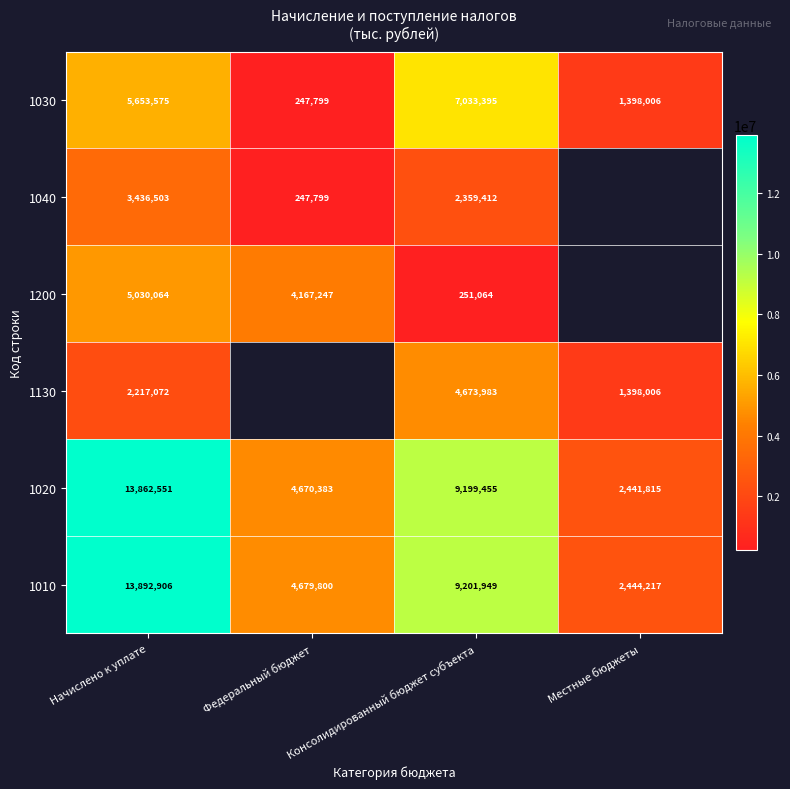

At Начислено к уплате, list the series in order from smallest to largest.

1130, 1040, 1200, 1030, 1020, 1010